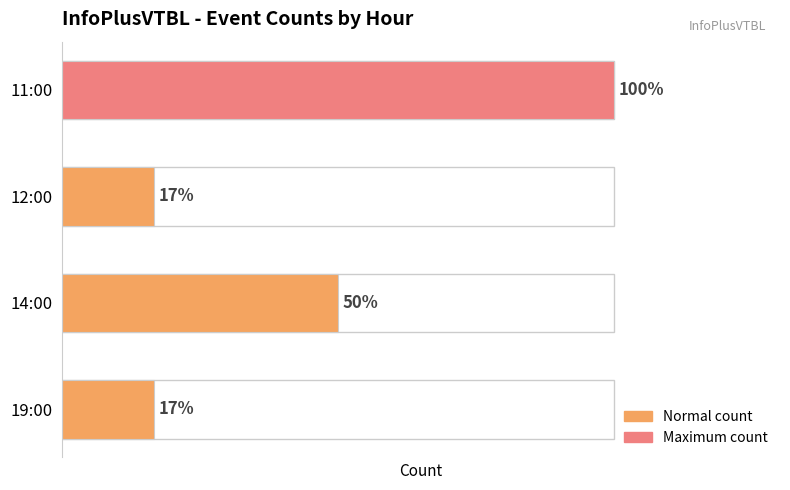

Does the chart contain any negative values?

No